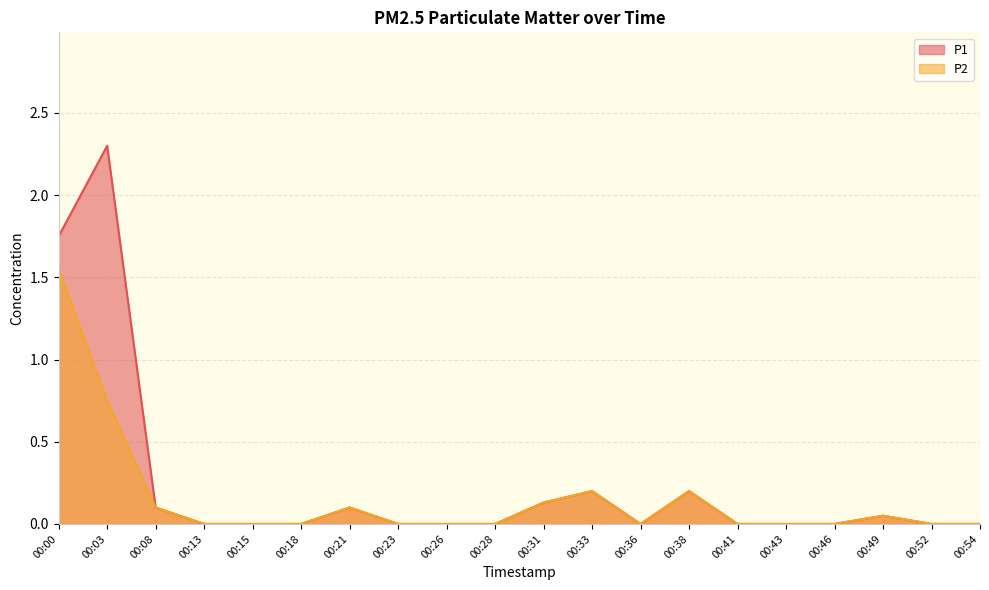

Between 00:15 and 00:38, which is larger?

00:38